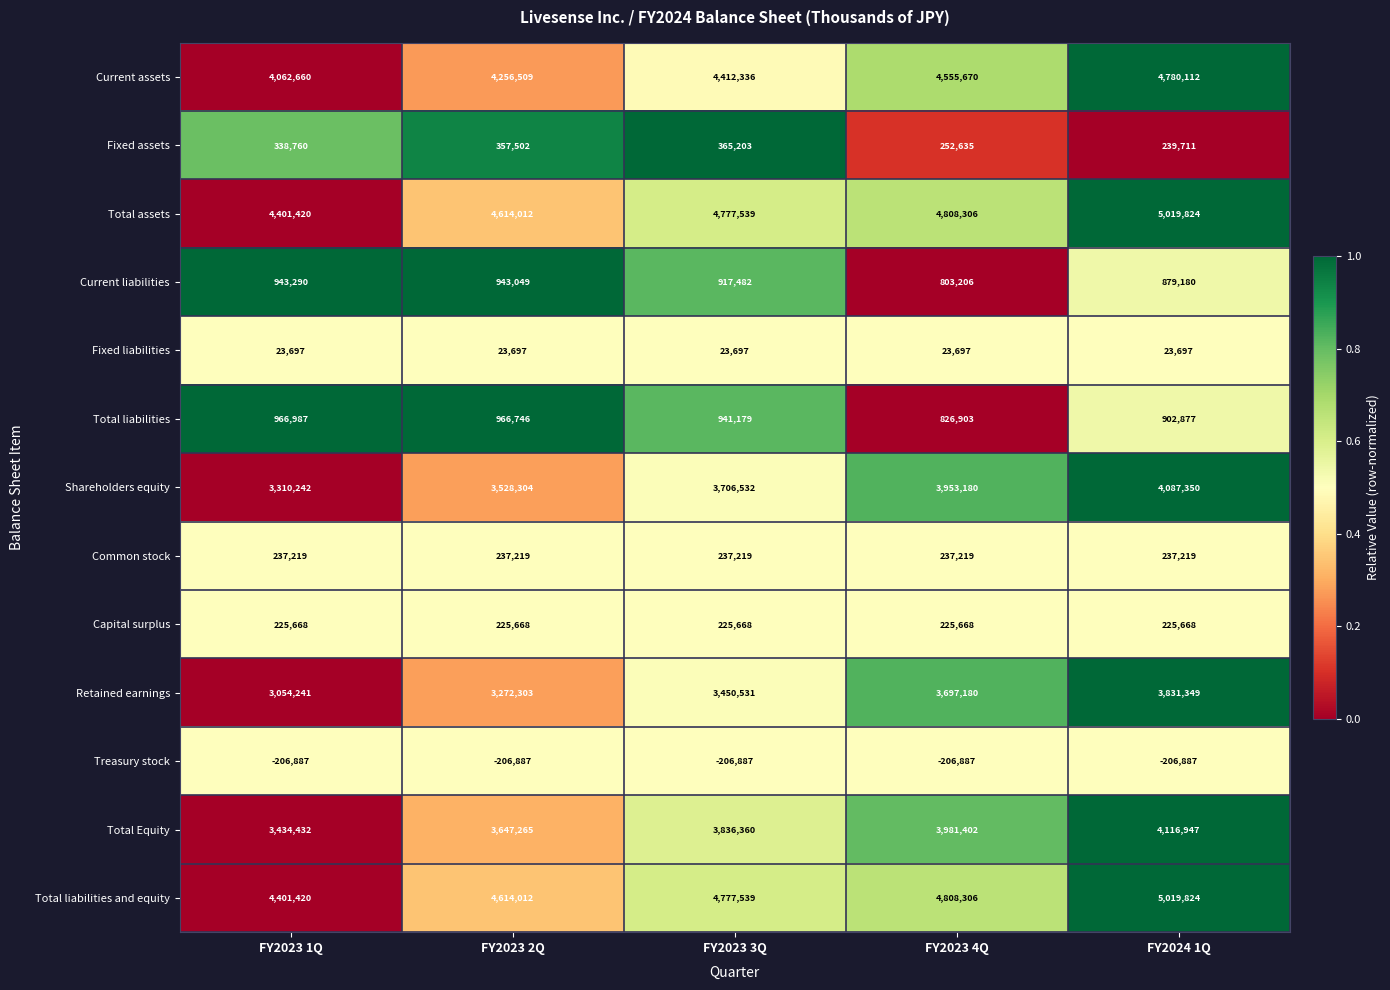

True or false: Current assets has a value of 4062660 at FY2023 1Q.

True